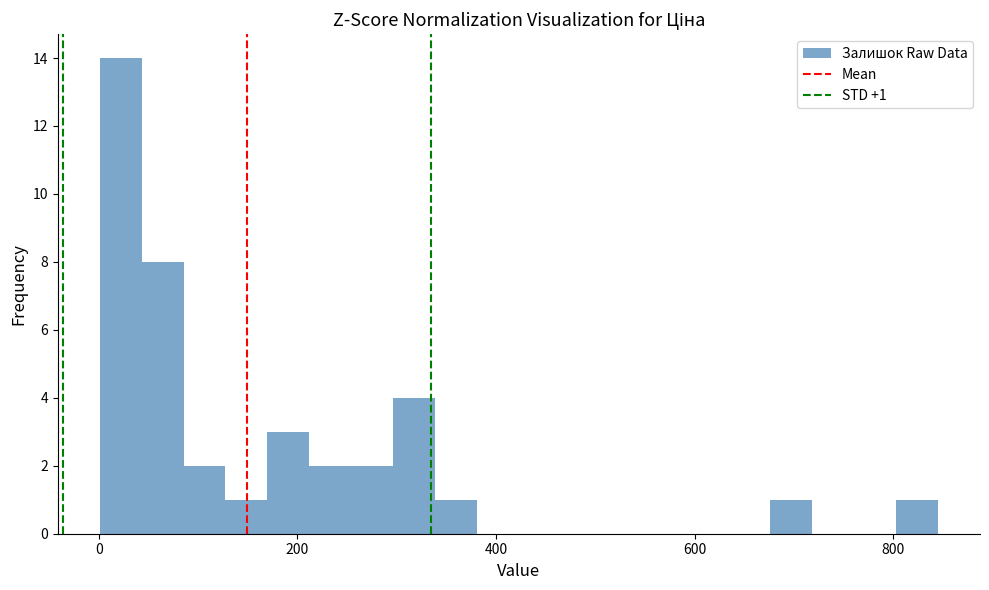

Read against the x-axis, roughly where is the centre of the tallest bar?

20